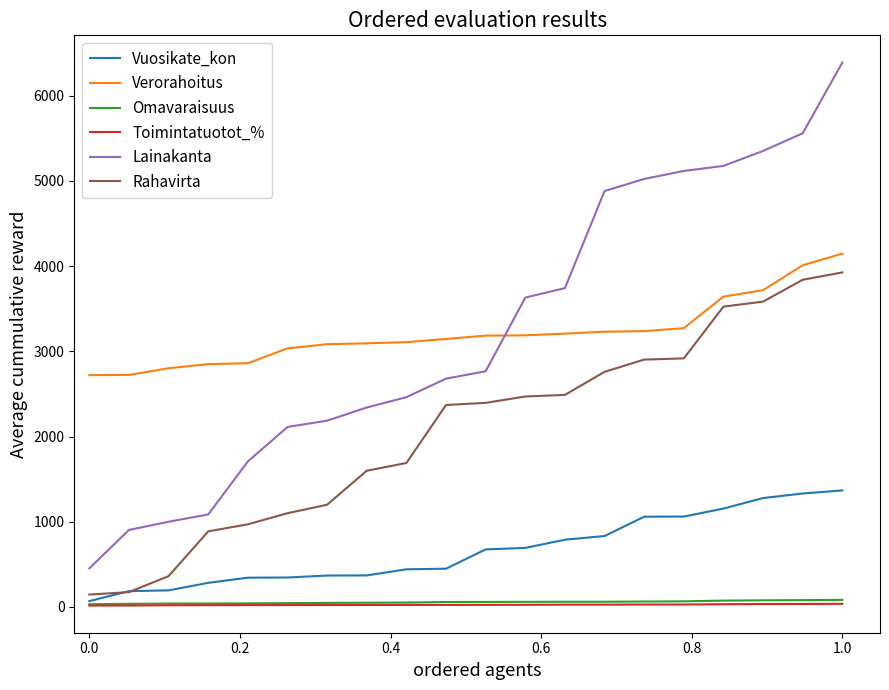

True or false: Lainakanta and Vuosikate_kon cross at least once.

False